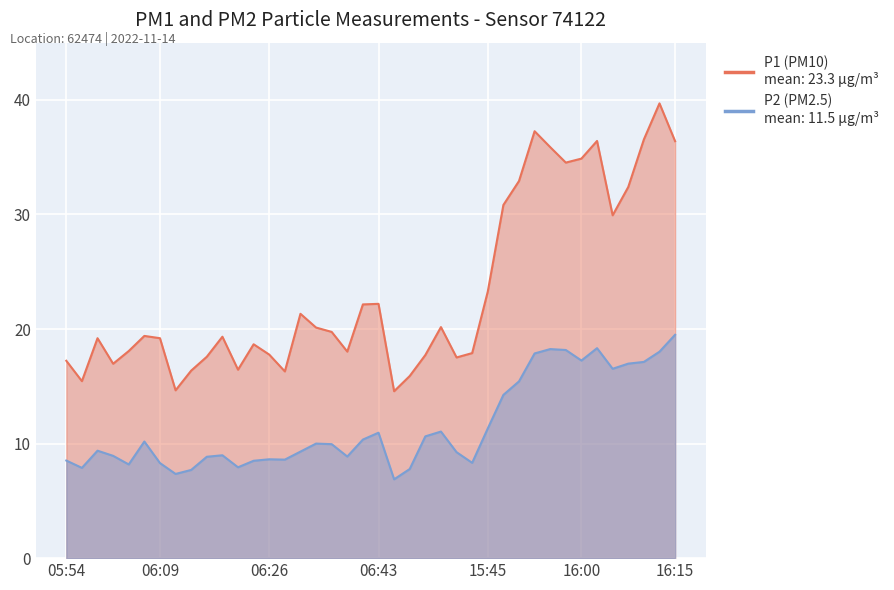

At which category is the sum across all series the highest?

16:12